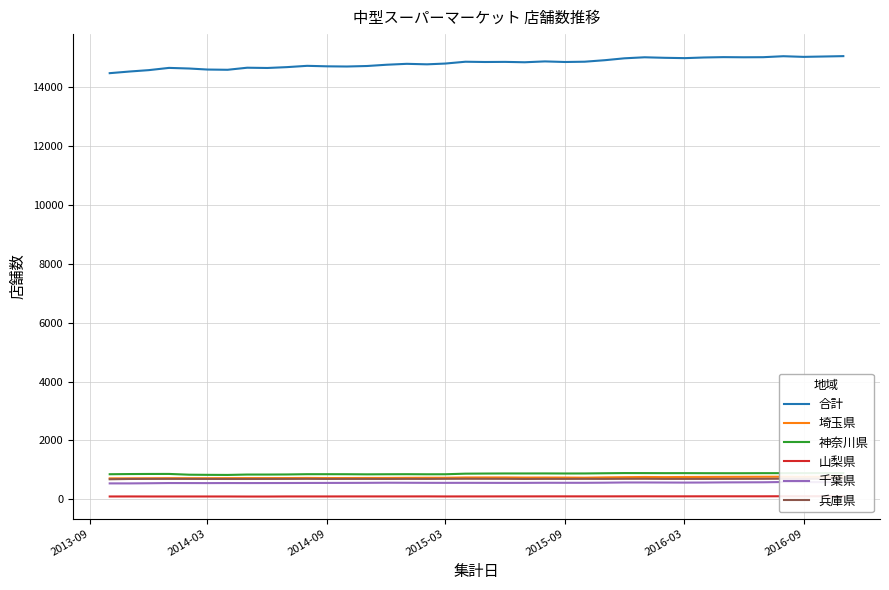

What is the highest value of the 合計 series?

15037